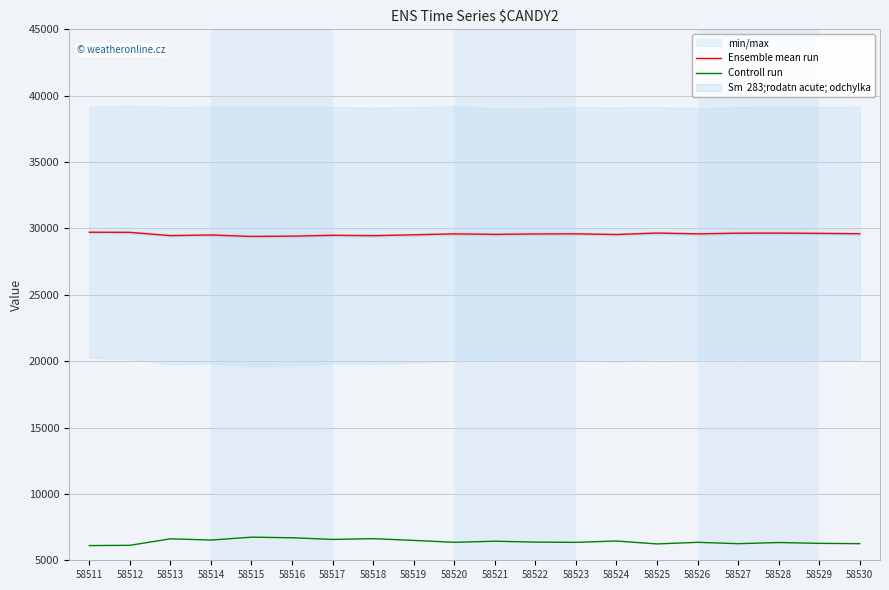

Which category has the lowest value in the Ensemble mean run series?

58515